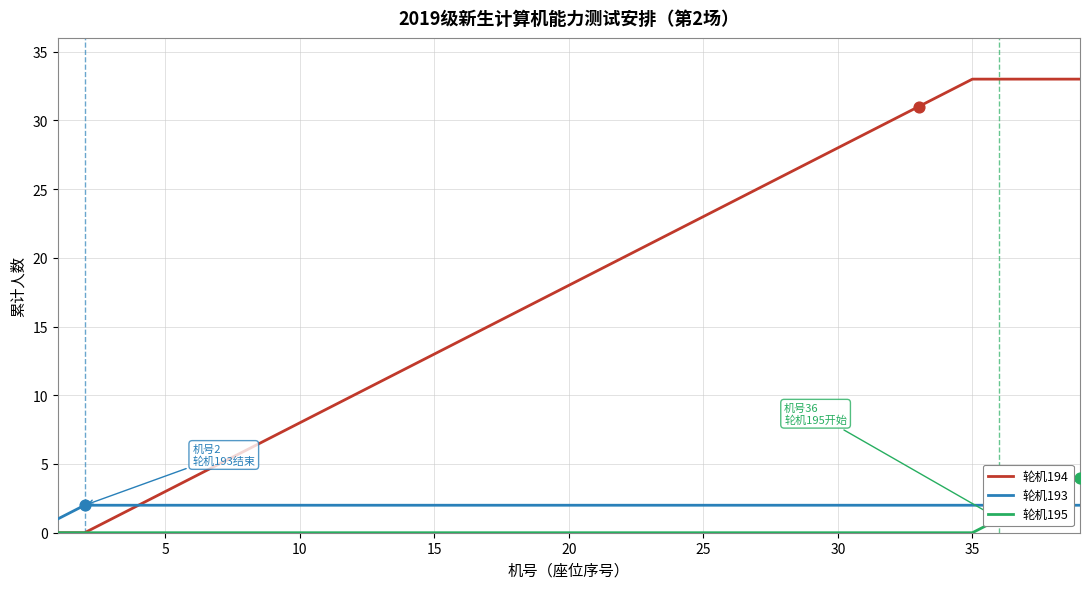

What are all the series names shown in the legend?

轮机194, 轮机193, 轮机195